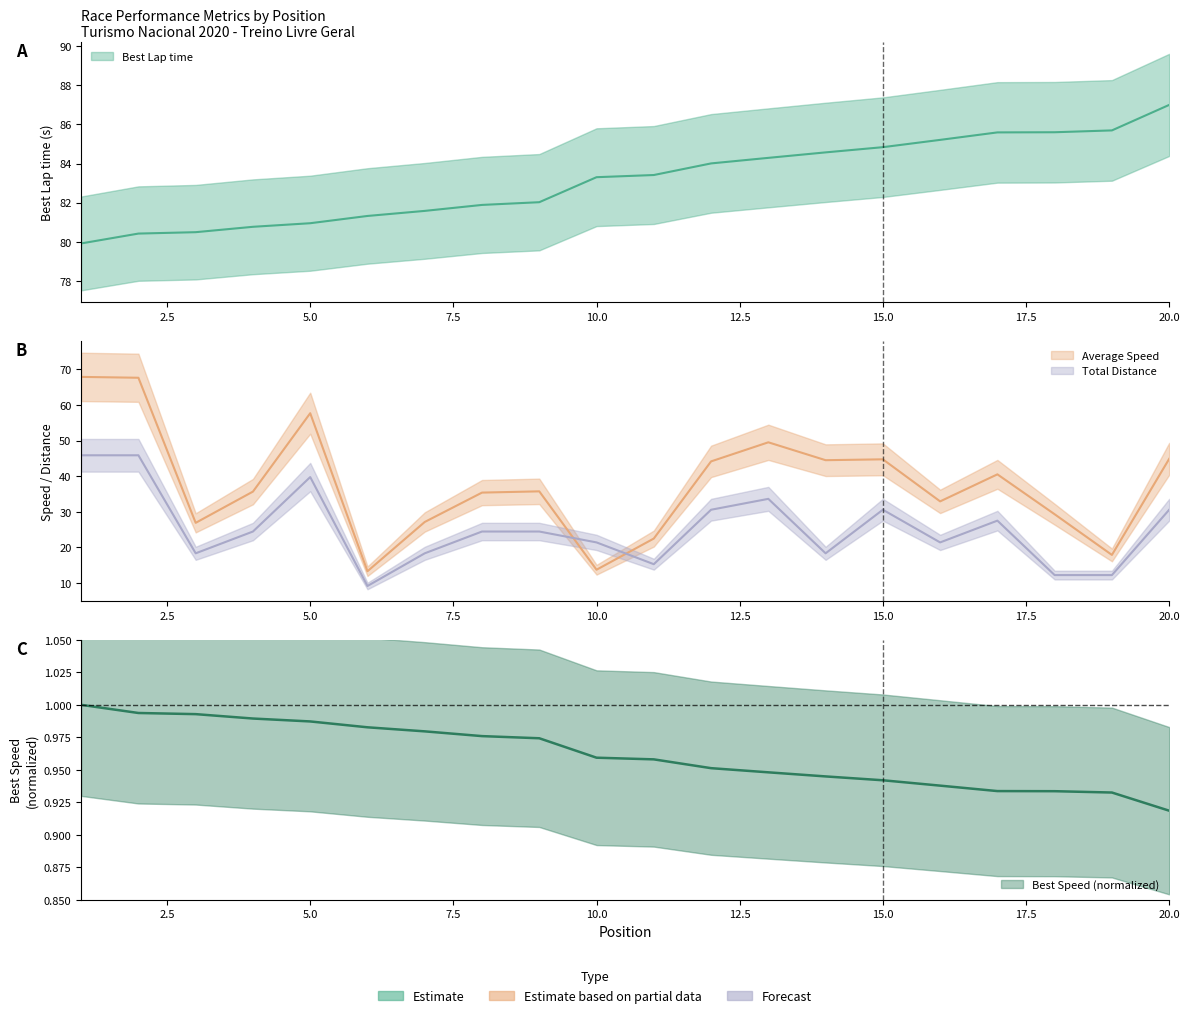

What is the lowest value of the Best Lap time series?

79.9